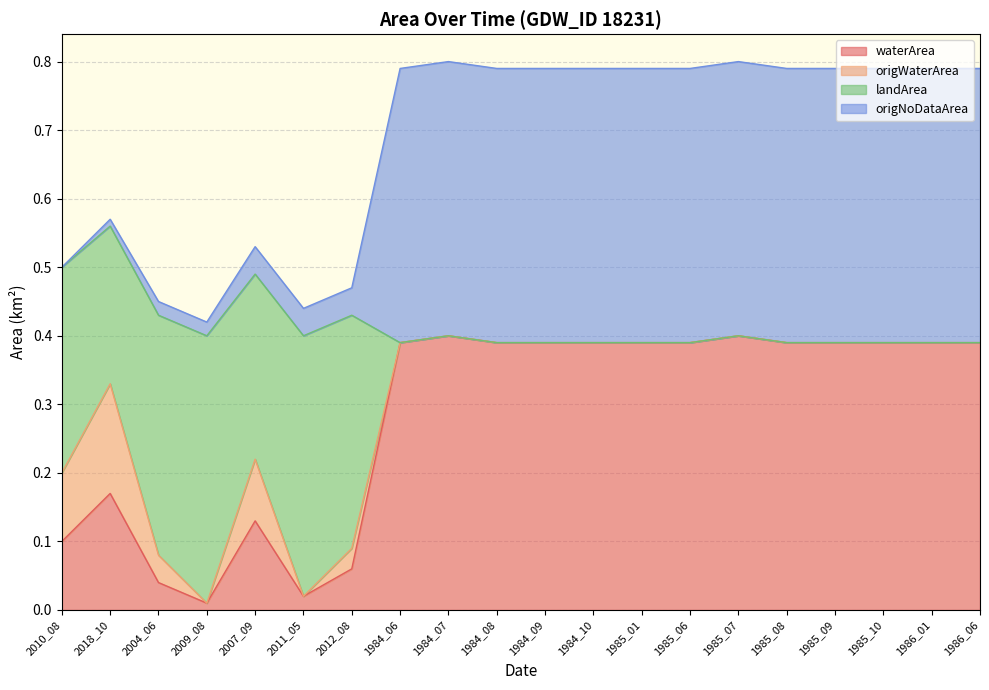

Which has a higher value, 2004_06 or 2009_08?

2004_06